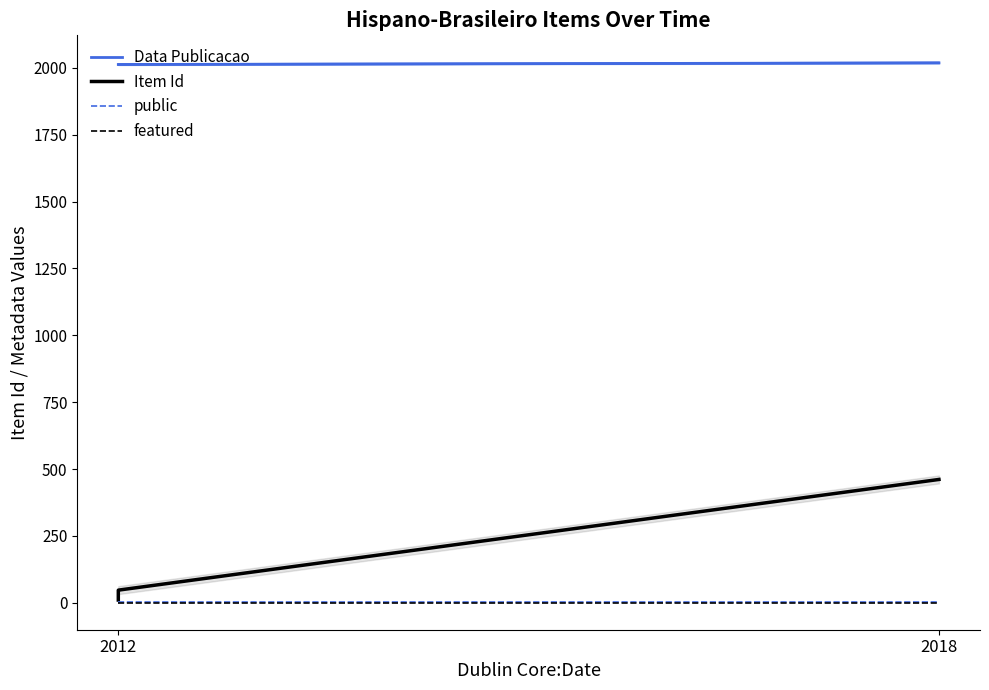

List the series in order of their peak value, lowest first.

featured, public, Item Id, Data Publicacao